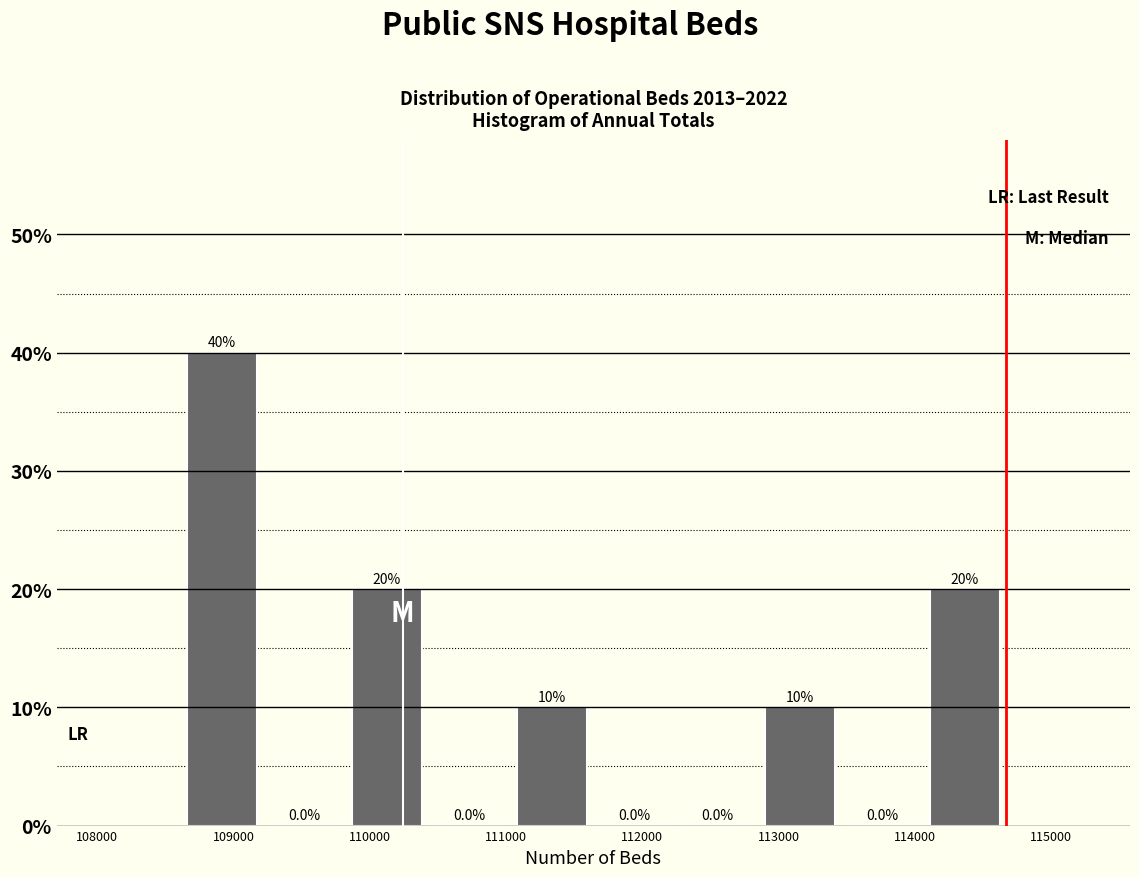

Reading left to right, transcribe this chart: for each bar, give the range it covers on the x-axis and its height. The bar edges are not printed on the chart, so give them approximately, as read against the axis.

108600 to 109200: 40.0
109200 to 109800: 0.0
109800 to 110400: 20.0
110400 to 111000: 0.0
111000 to 111600: 10.0
111600 to 112200: 0.0
112200 to 112900: 0.0
112900 to 113500: 10.0
113500 to 114100: 0.0
114100 to 114700: 20.0